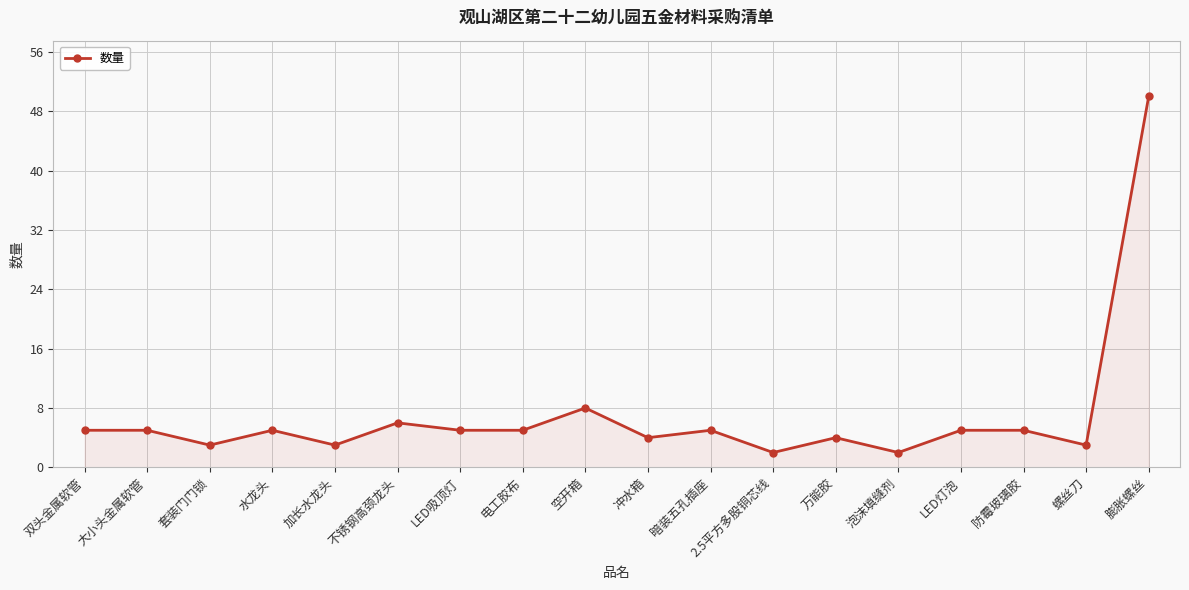

Where is the data nearest to the value 26?

空开箱